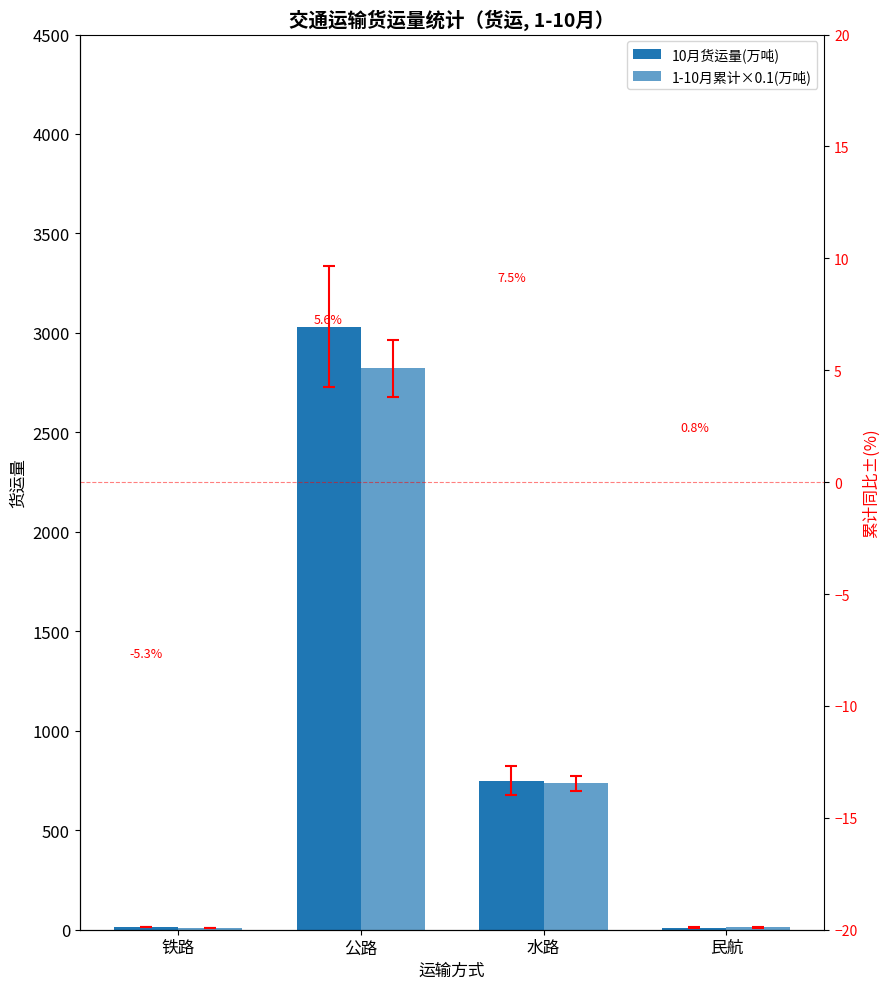

Is the value of 10月货运量(万吨) at 水路 greater than the value of 1-10月累计×0.1(万吨) at 公路?

No